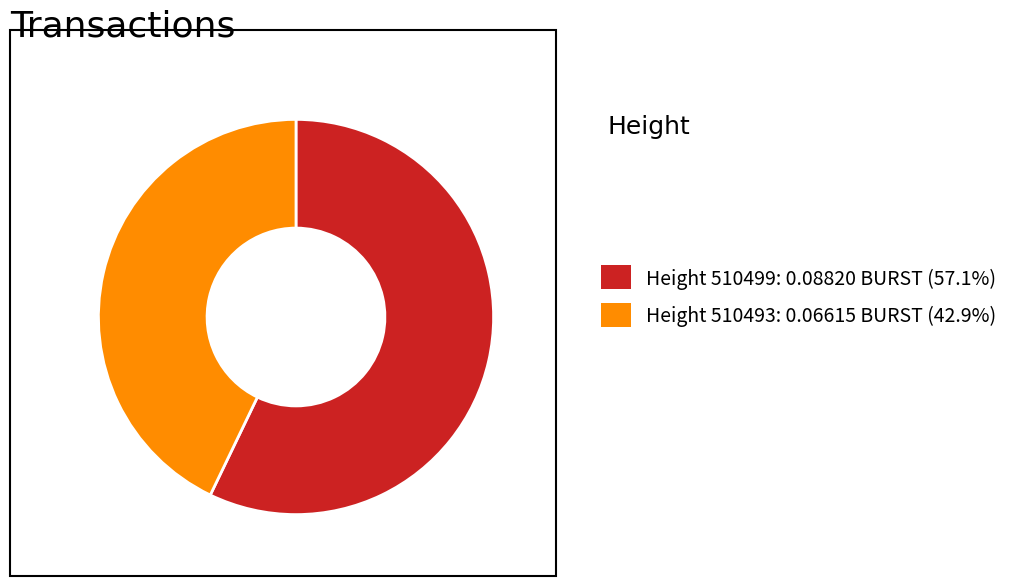

Is there any slice that represents more than half of the pie?

Yes